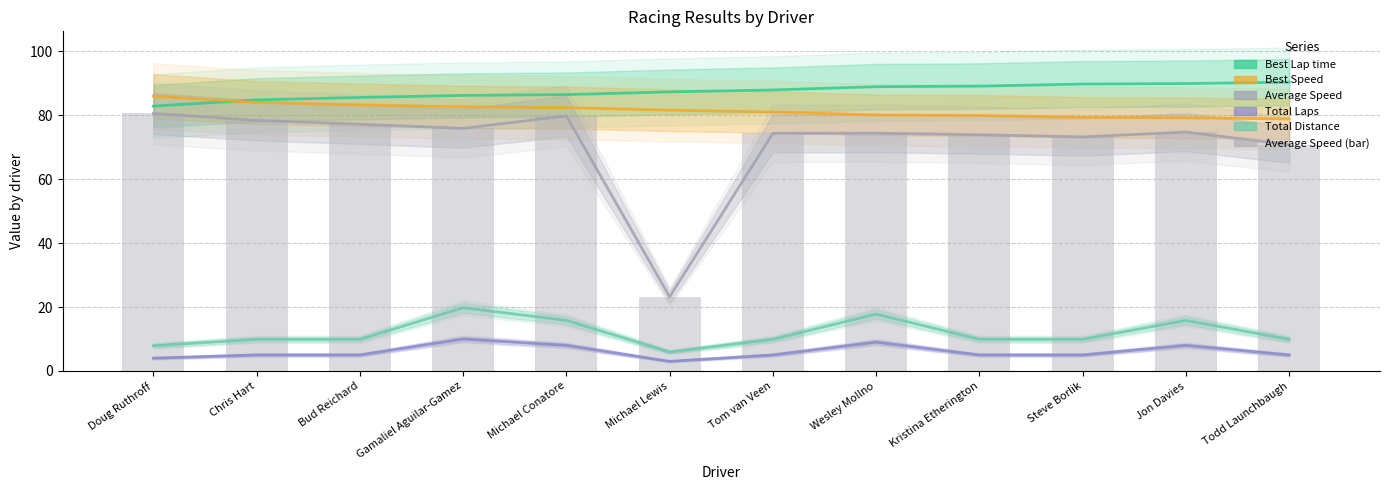

Which series changed the most between Wesley Mollno and Jon Davies?

Total Distance